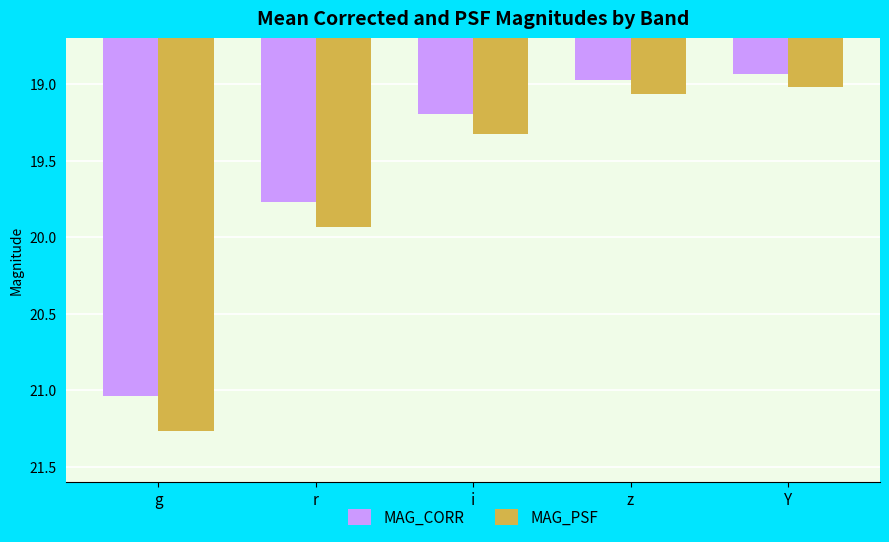

Is the value of MAG_CORR at g greater than the value of MAG_PSF at i?

Yes